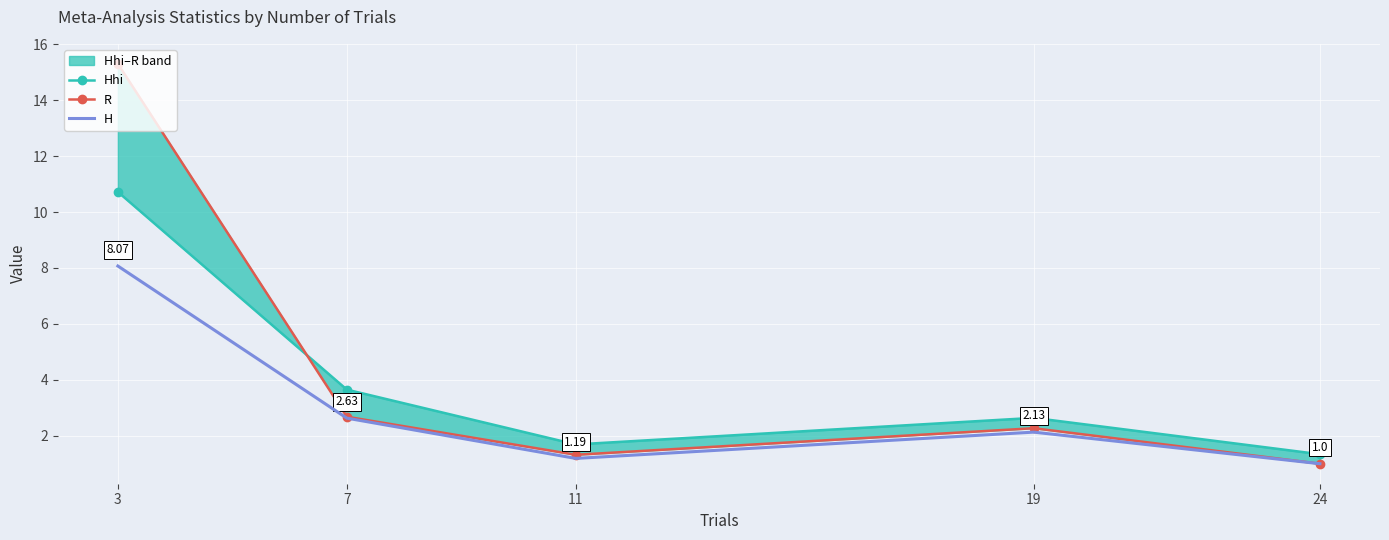

Which series has the largest range (max minus min)?

R